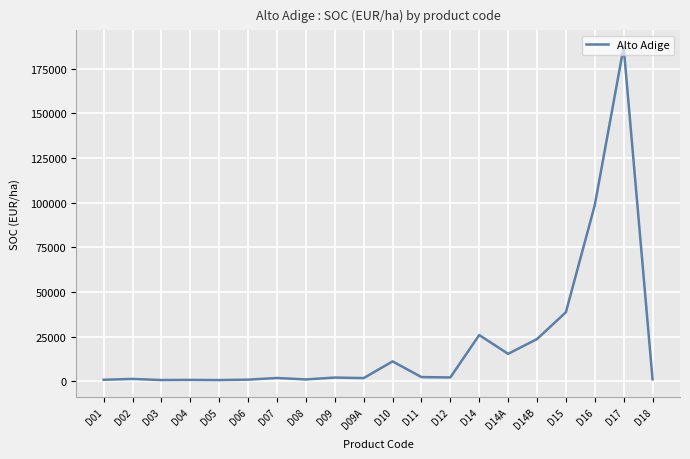

Which category has the highest value across all series?

D17